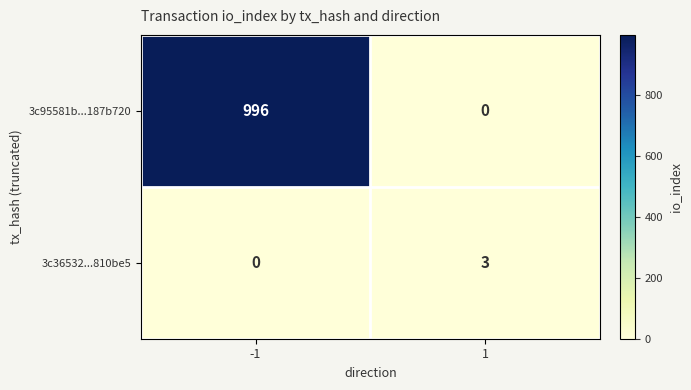

At -1, list the series in order from largest to smallest.

3c95581b...187b720, 3c36532...810be5